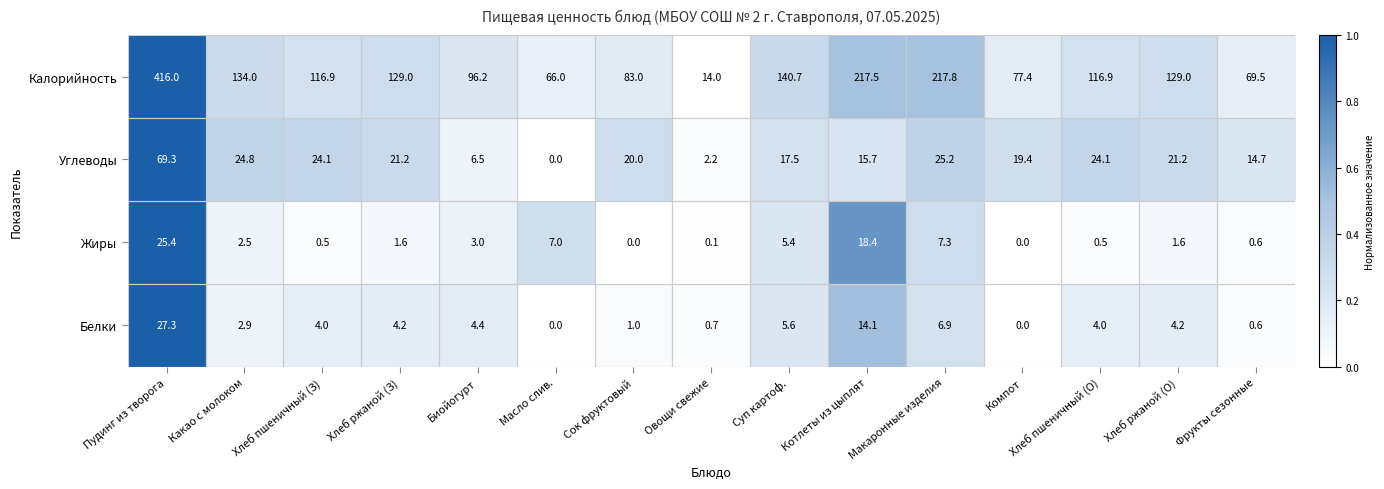

True or false: Калорийность has a value of 129.6 at Сок фруктовый.

False